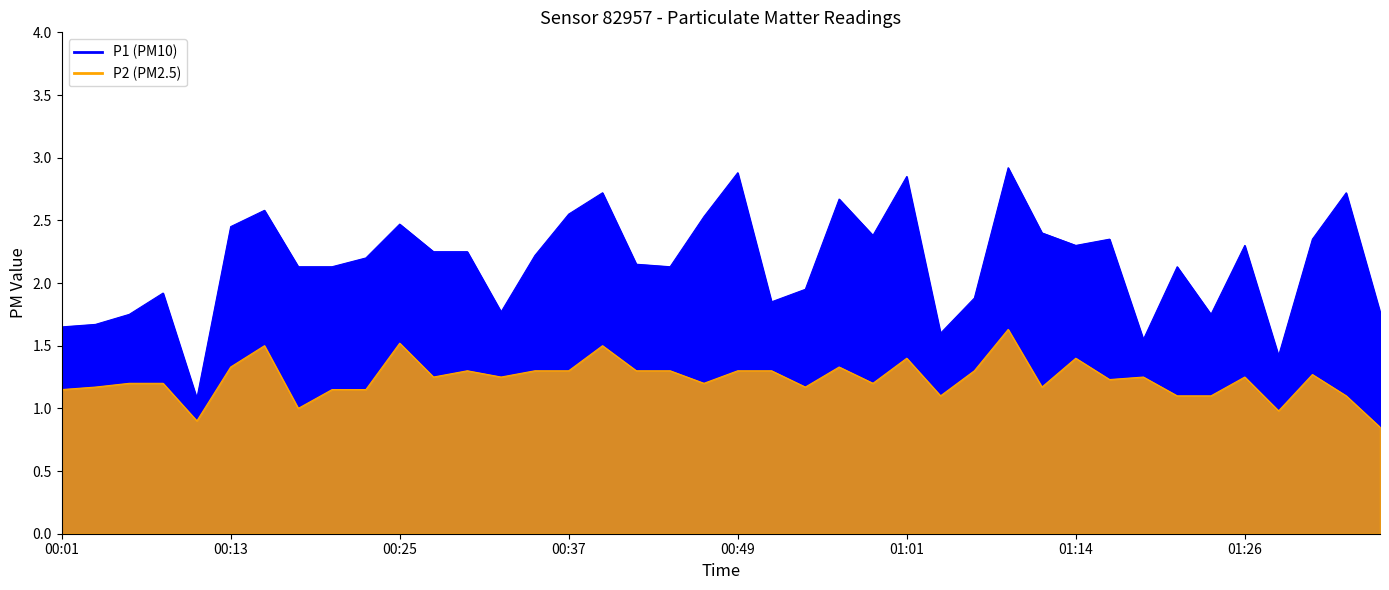

Where is P2 nearest to the value 1?

00:18